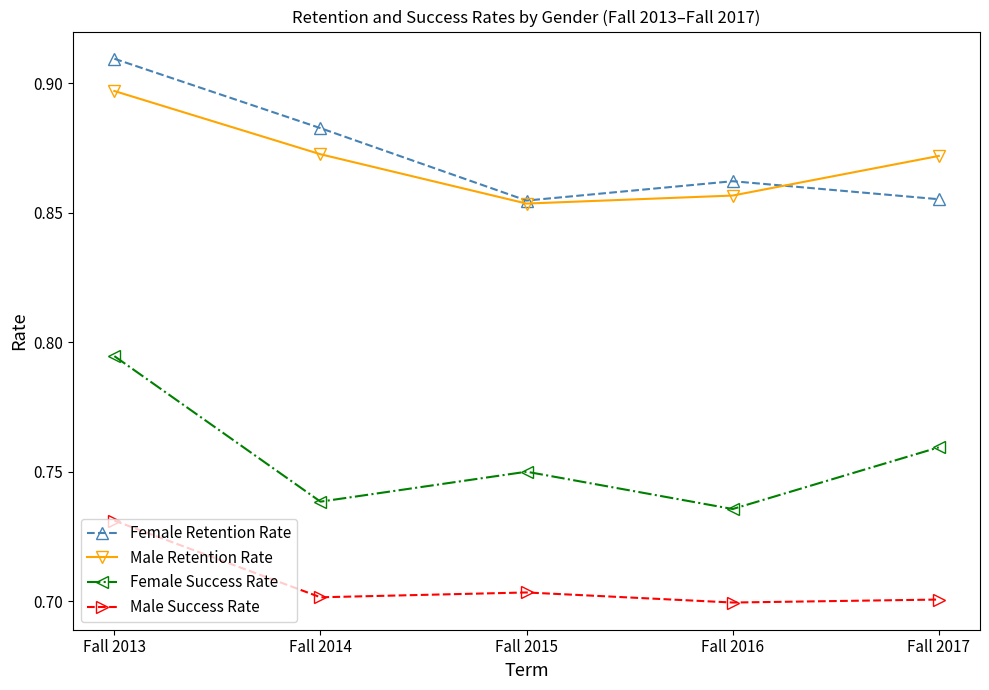

What is the difference between the maximum and minimum values in the Female Success Rate series?

0.1